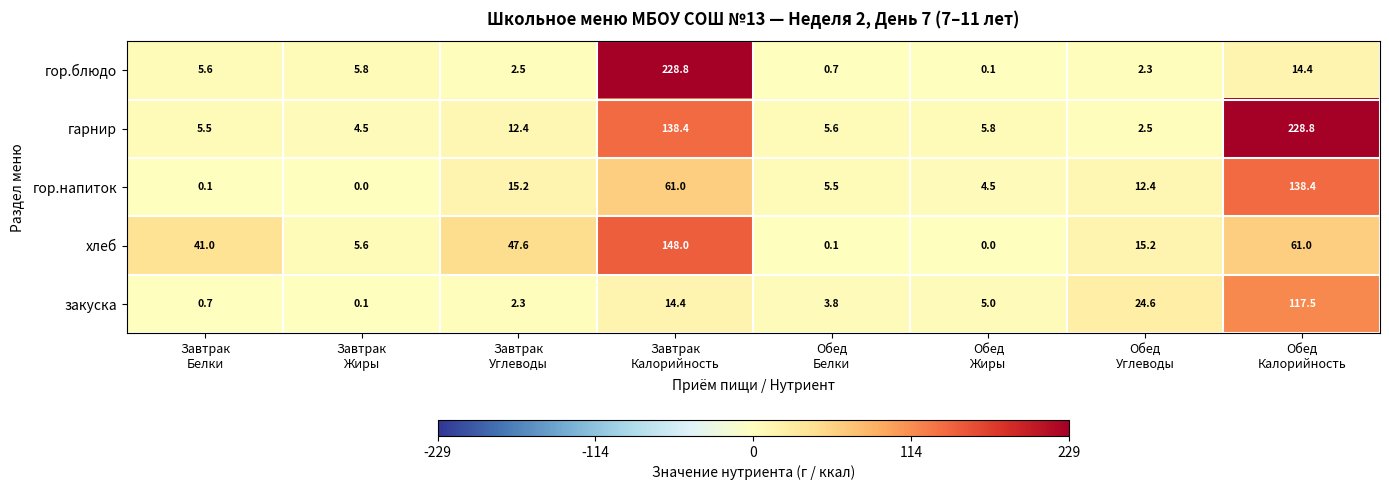

Which series has the largest range (max minus min)?

гор.блюдо